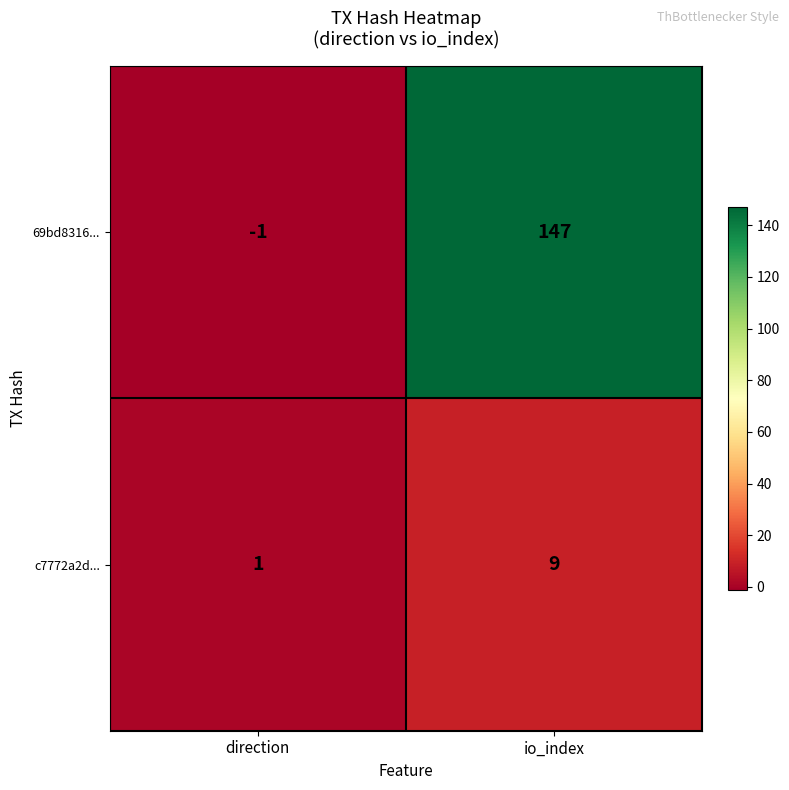

Is it true that 69bd8316... equals 88 at io_index?

False